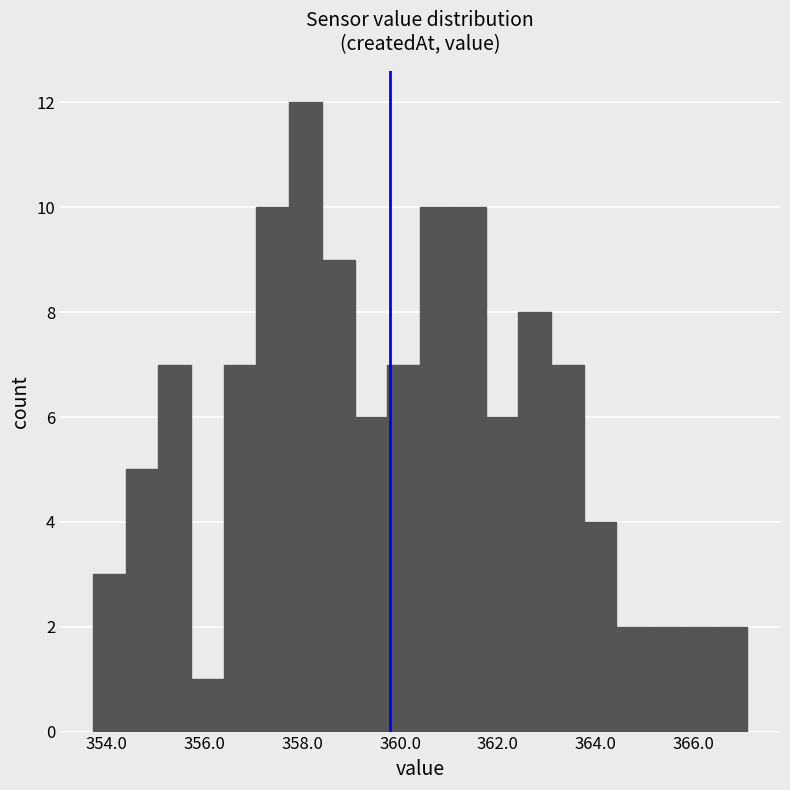

Read against the x-axis, roughly where is the centre of the tallest bar?

358.0